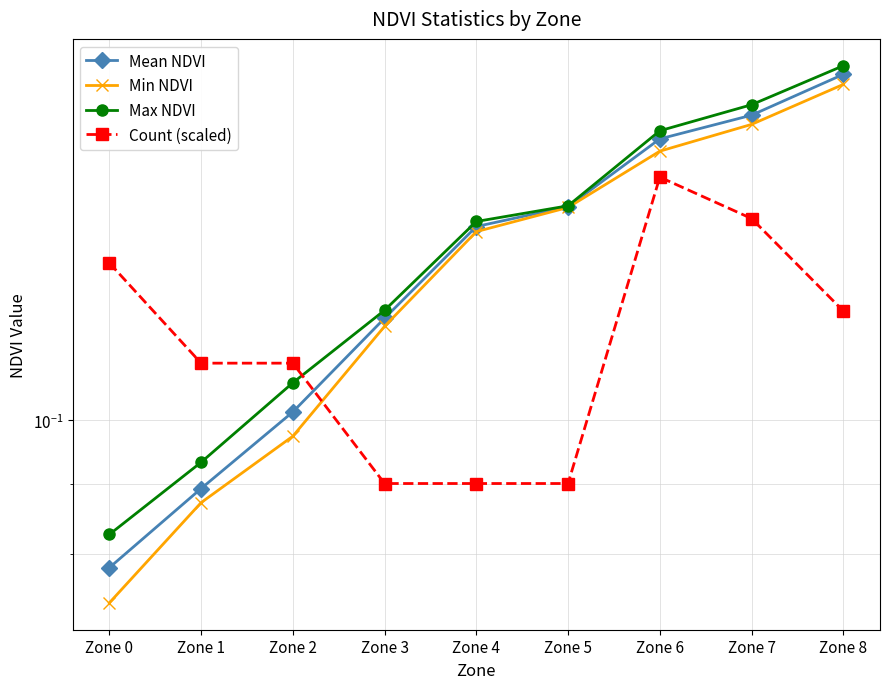

True or false: Count (scaled) has more than 0 points higher than both neighbors.

True